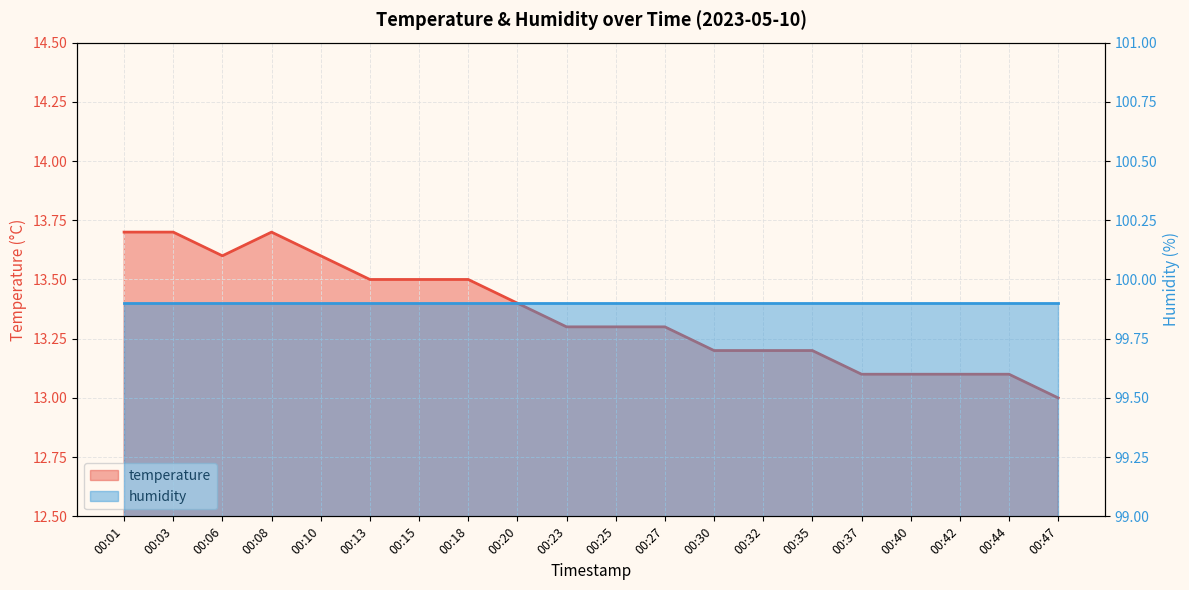

Reading left to right, extract all data points from this chart.

00:01=13.7	00:03=13.7	00:06=13.6	00:08=13.7	00:10=13.6	00:13=13.5	00:15=13.5	00:18=13.5	00:20=13.4	00:23=13.3	00:25=13.3	00:27=13.3	00:30=13.2	00:32=13.2	00:35=13.2	00:37=13.1	00:40=13.1	00:42=13.1	00:44=13.1	00:47=13.0